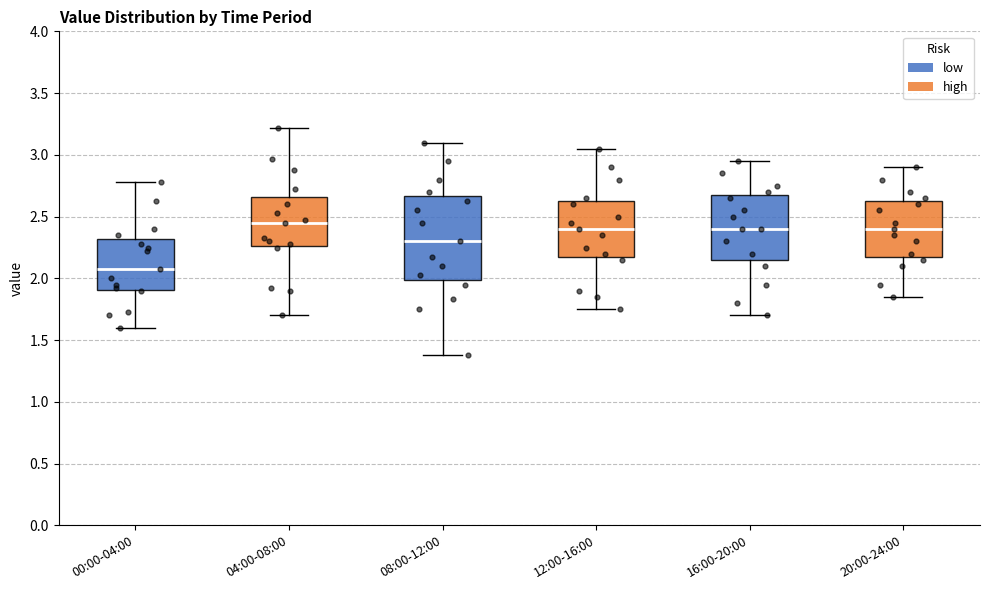

Reading left to right, transcribe this box plot: for each box, give where its median line is, the range the box spans, and where its two whiskers end, as read against the y-axis. The values are not printed on the chart, so give them approximately, as read against the axis.

00:00-04:00: median 2.10, box 1.90 to 2.30, whiskers 1.60 to 2.80
04:00-08:00: median 2.45, box 2.25 to 2.65, whiskers 1.70 to 3.20
08:00-12:00: median 2.30, box 2.00 to 2.65, whiskers 1.40 to 3.10
12:00-16:00: median 2.40, box 2.20 to 2.65, whiskers 1.75 to 3.05
16:00-20:00: median 2.40, box 2.15 to 2.70, whiskers 1.70 to 2.95
20:00-24:00: median 2.40, box 2.20 to 2.65, whiskers 1.85 to 2.90